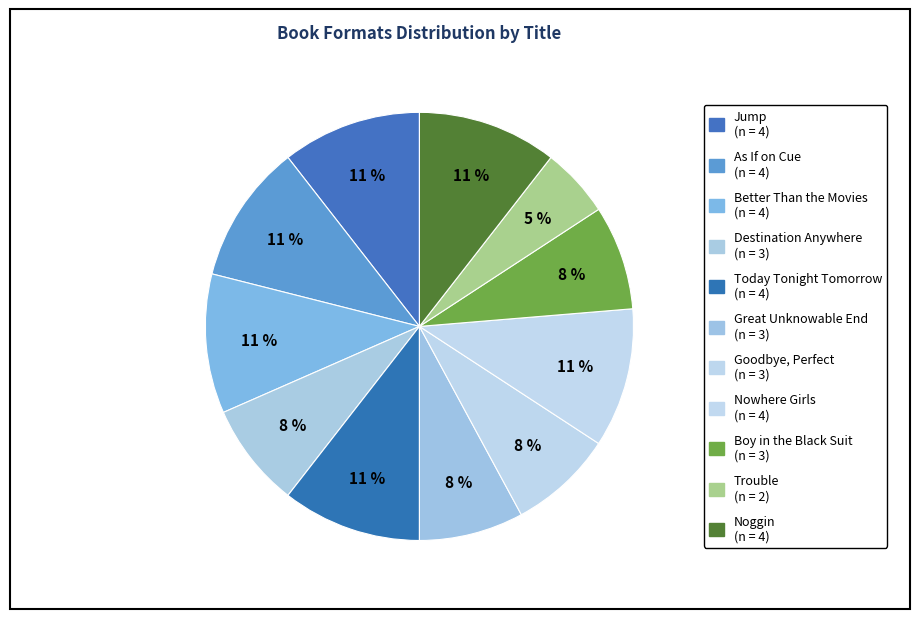

Does Boy in the Black Suit account for over 50% of the chart?

No